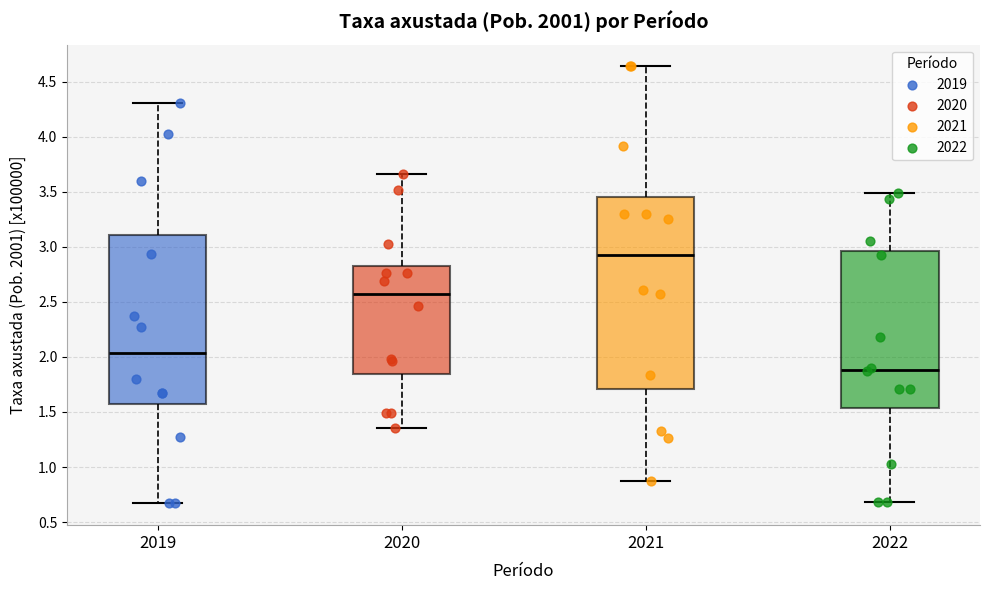

Where does the median line of the box at x = 2020 sit on the y-axis? The values are not printed on the chart, so give them approximately, as read against the axis.

2.60